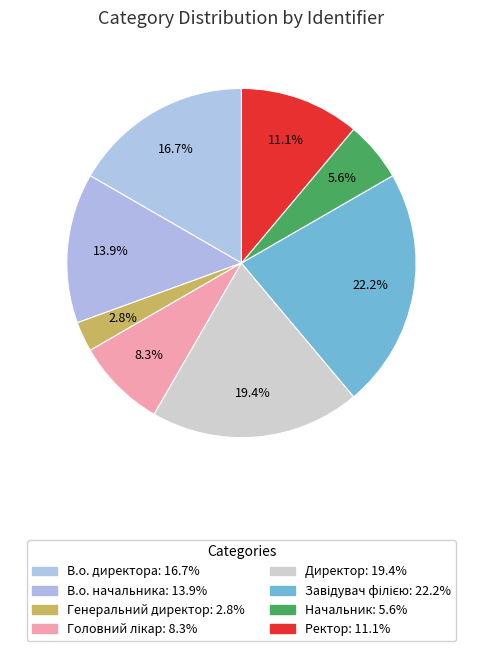

True or false: Начальник accounts for 1% of the total.

False